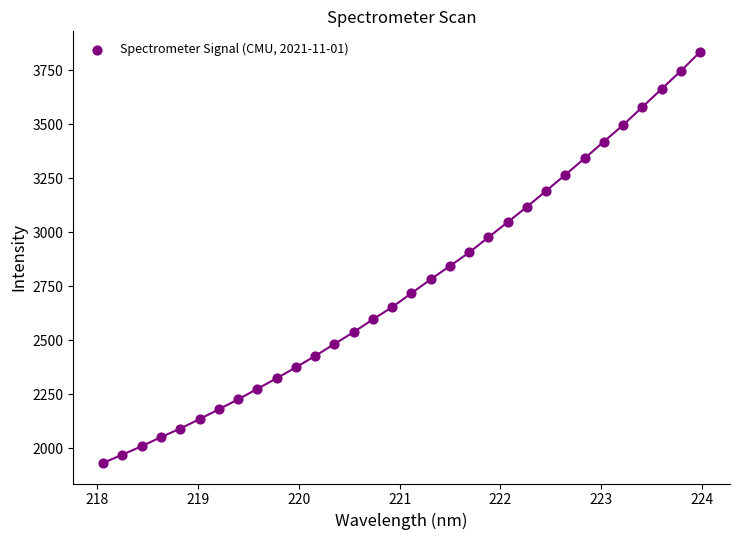

What is the range of Y values (max minus min)?

1903.4